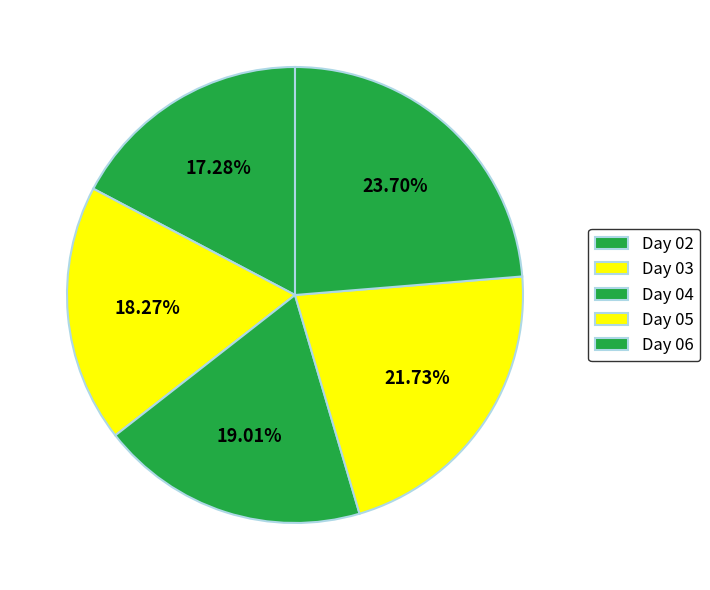

To the nearest percent, what is the difference between the largest and smallest slice percentages?

6%